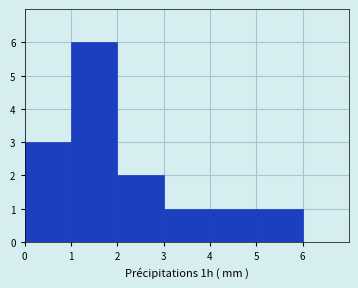

What is the height of the bar covering 5 to 6 on the x-axis? The values are not printed on the chart, so give them approximately, as read against the axis.

1